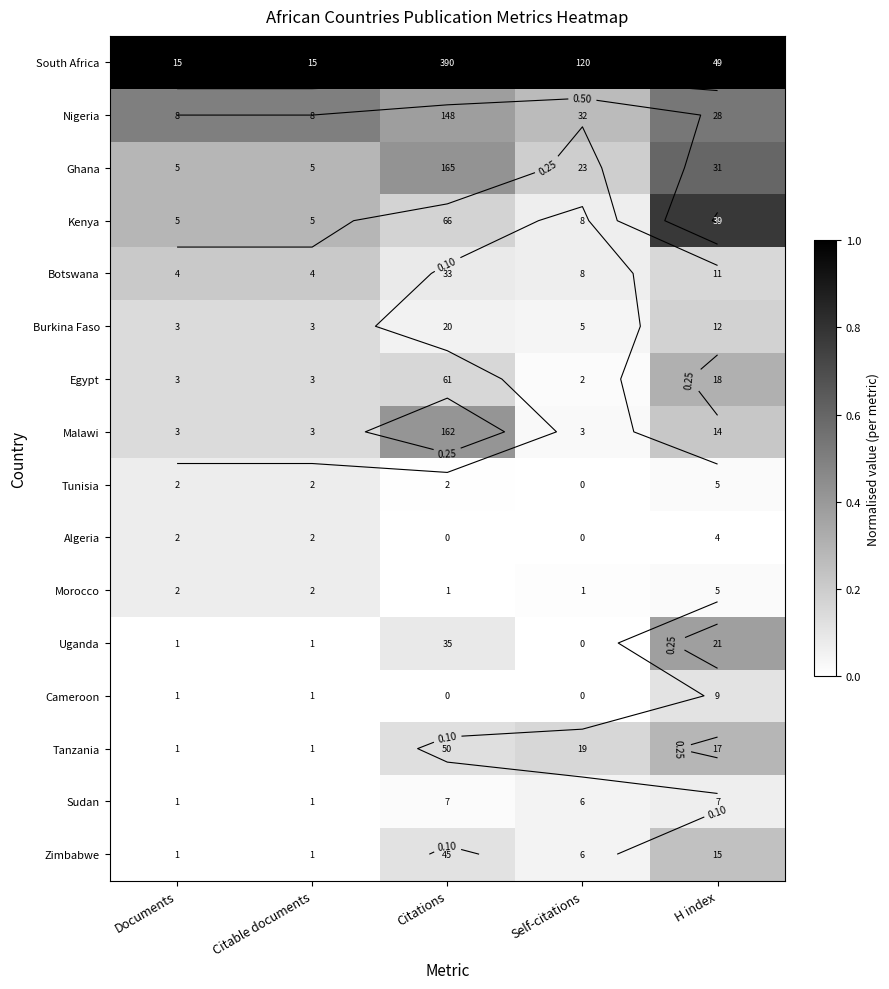

At how many categories does at least one series exceed 0?

5